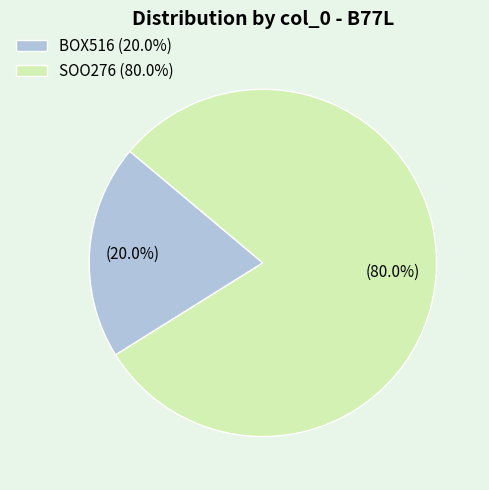

Does BOX516 represent more than half of the total?

No